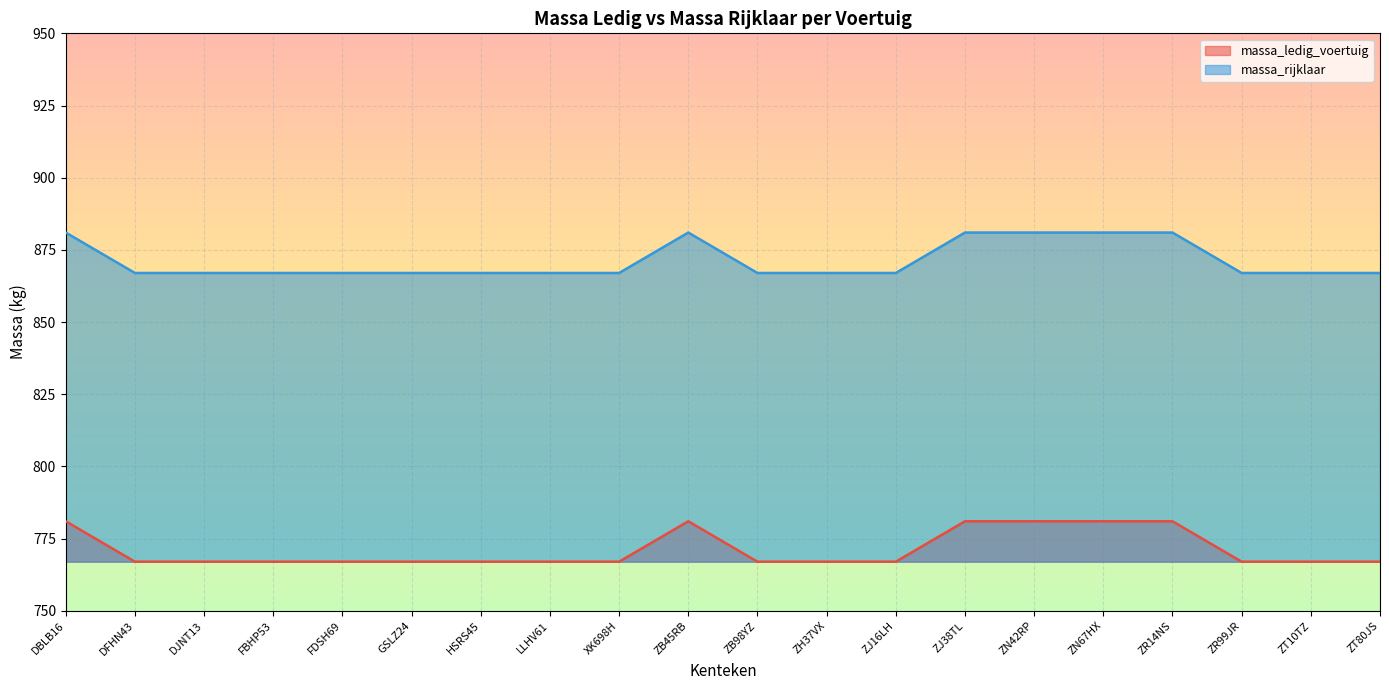

What is the maximum value for massa_rijklaar?

881